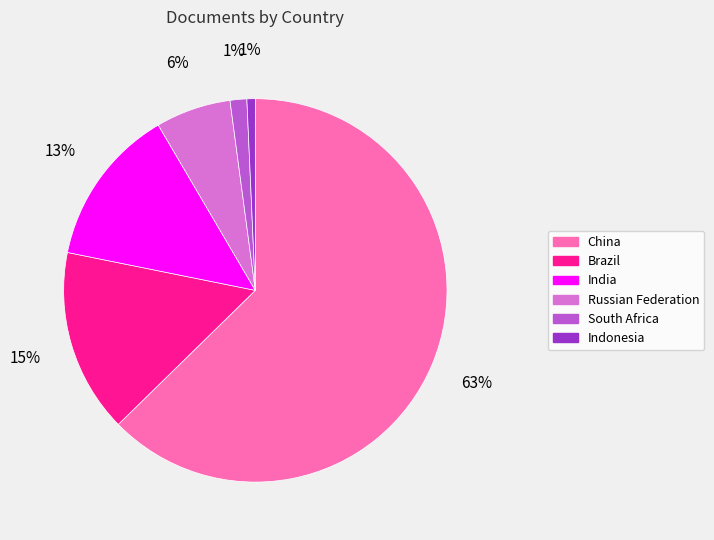

To the nearest percent, what percentage of the pie is Brazil?

15%